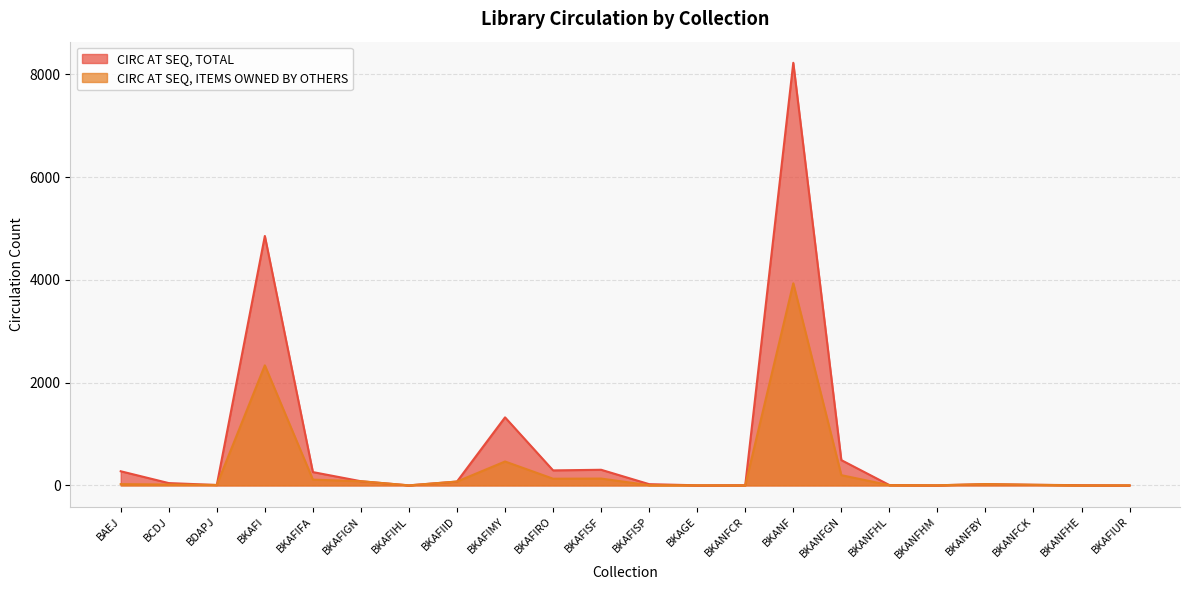

List the labels in order of CIRC AT SEQ, ITEMS OWNED BY OTHERS value, smallest first.

BKAFIHL, BKANFCR, BKANFHE, BKAFIUR, BKAGE, BKANFHM, BKAFISP, BKANFHL, BDAPJ, BKANFCK, BCDJ, BAEJ, BKANFBY, BKAFIID, BKAFIGN, BKAFIFA, BKAFIRO, BKAFISF, BKANFGN, BKAFIMY, BKAFI, BKANF